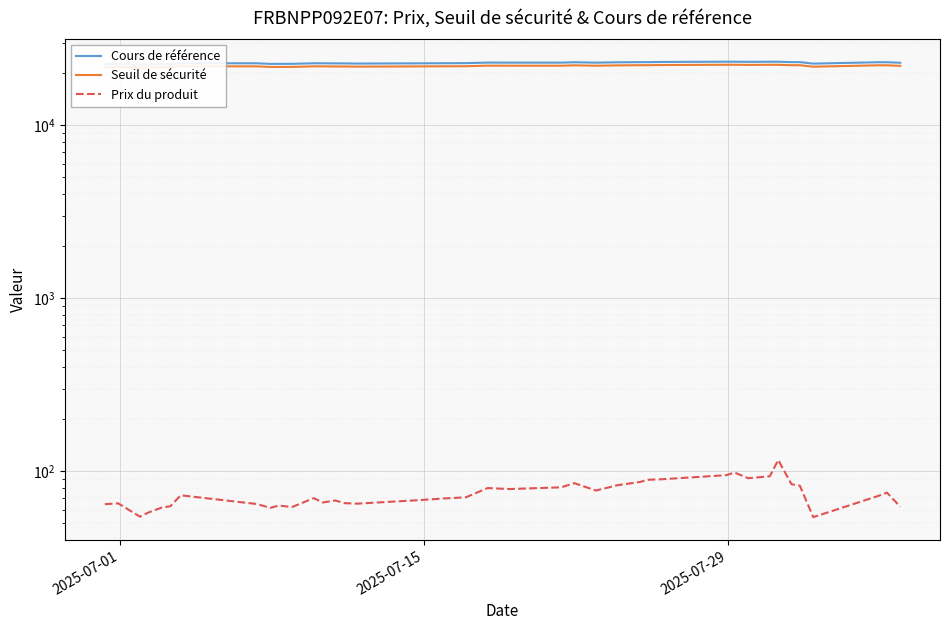

Is the value of Seuil de sécurité at 37 greater than the value of Cours de référence at 5?

No